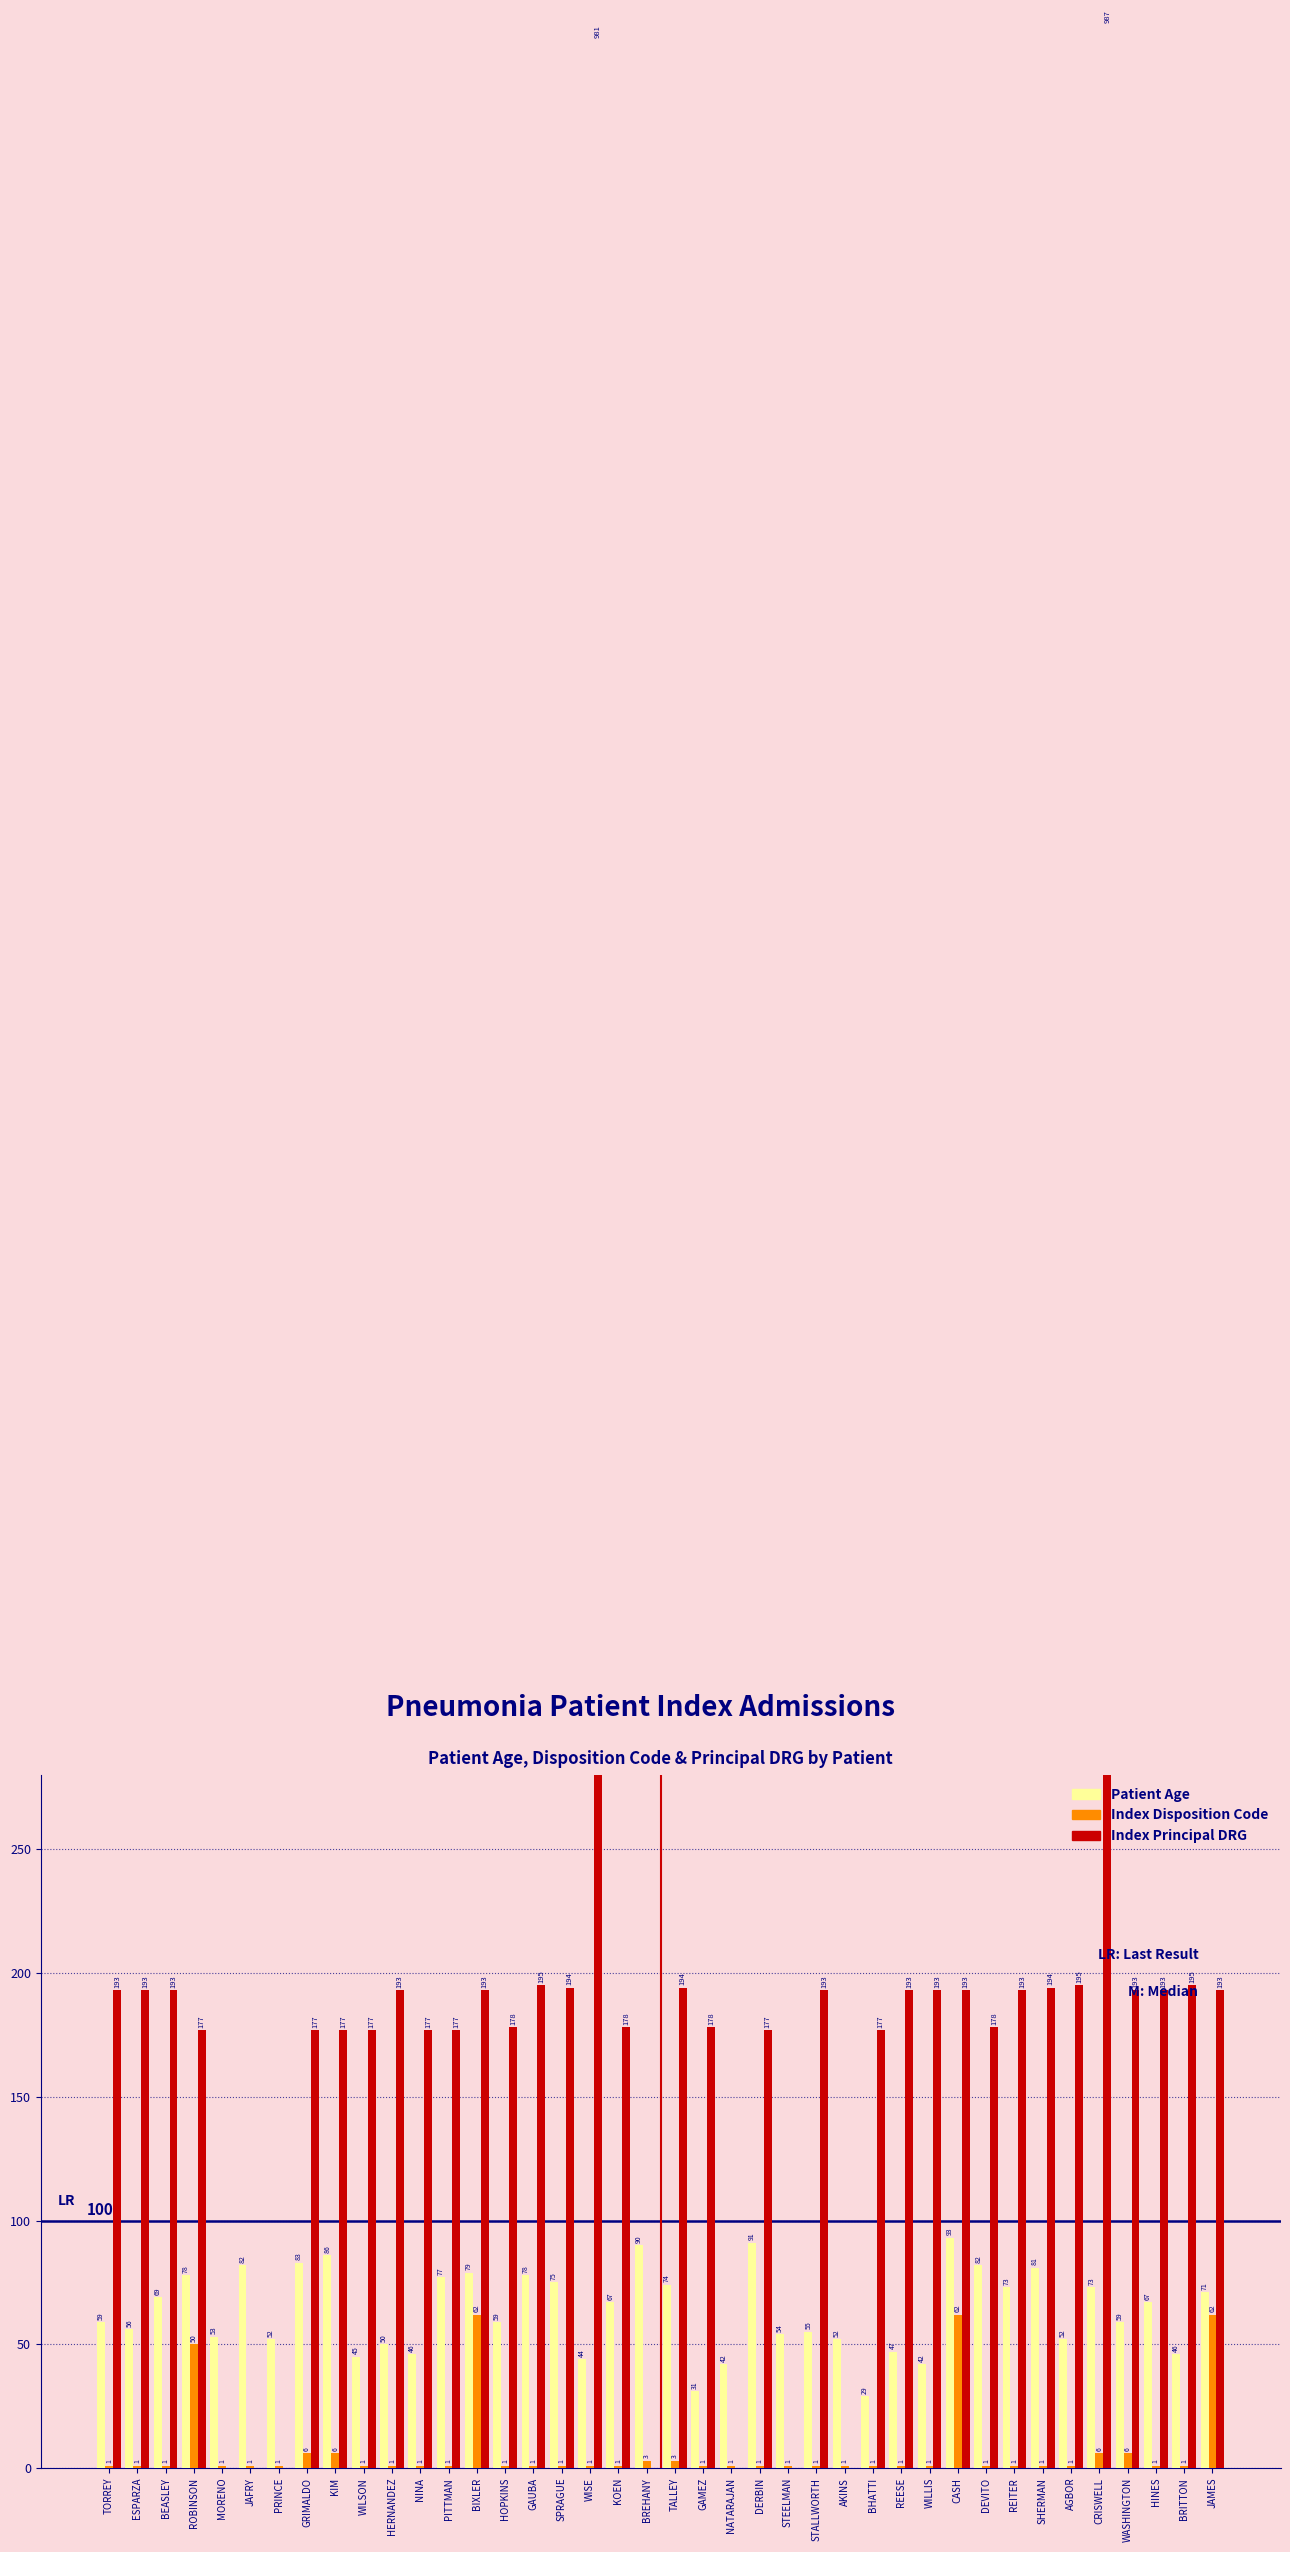

What is the difference between the maximum and second lowest values in the Index Disposition Code series?

61